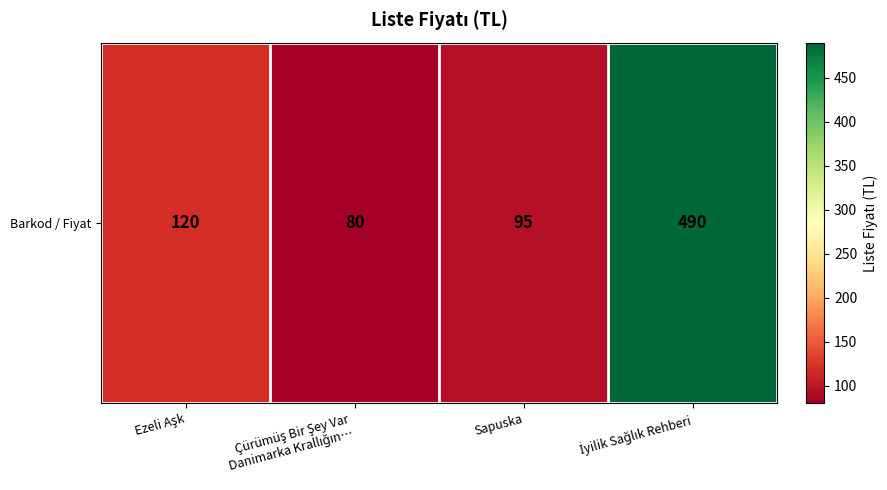

Is it true that the value at Sapuska is 59?

False